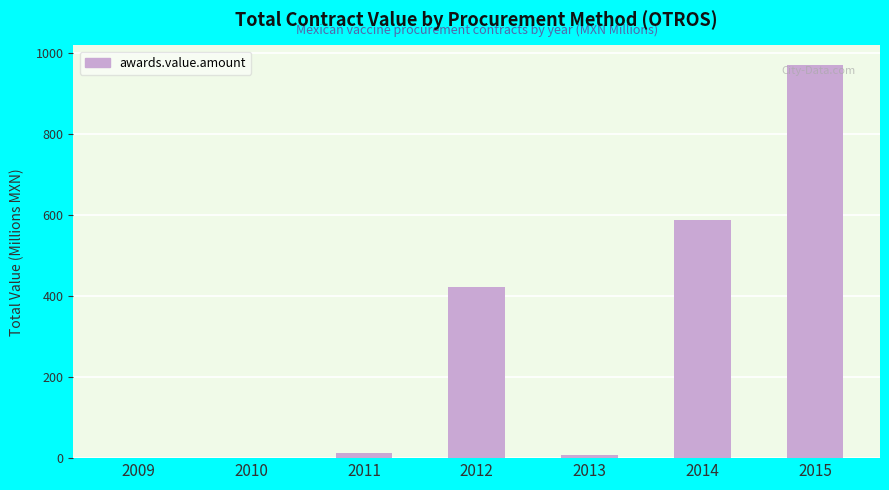

True or false: the data shows 0.1 at 2009.

True